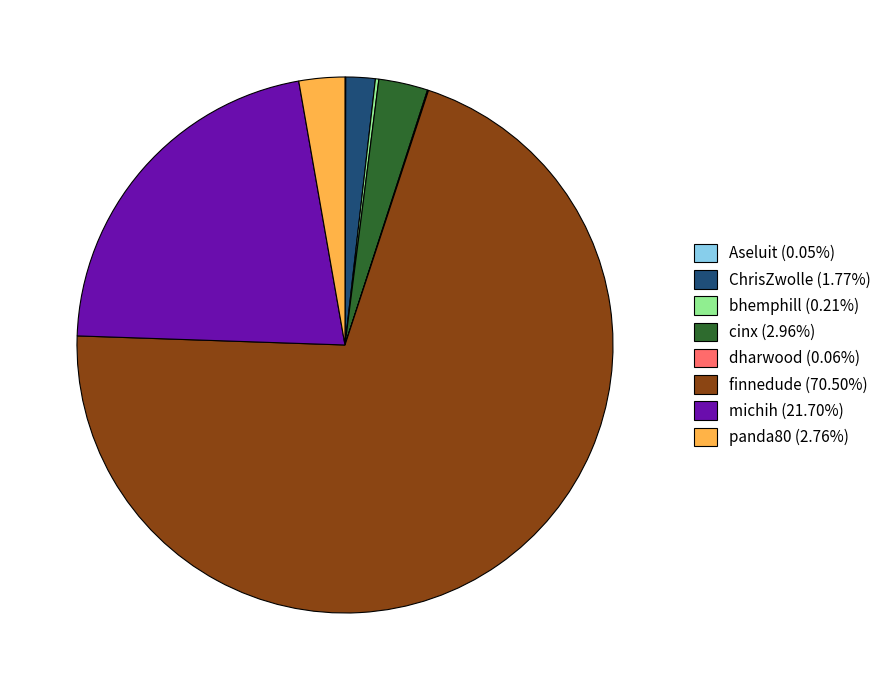

Is finnedude the majority of the pie?

Yes